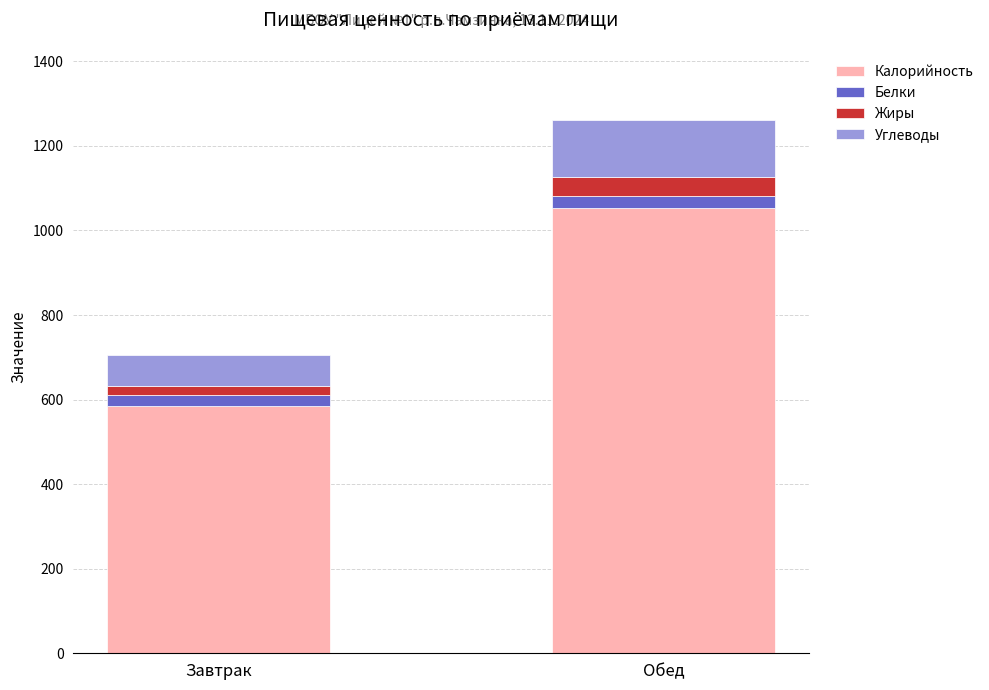

Are the bars grouped side by side (vs. stacked)?

No